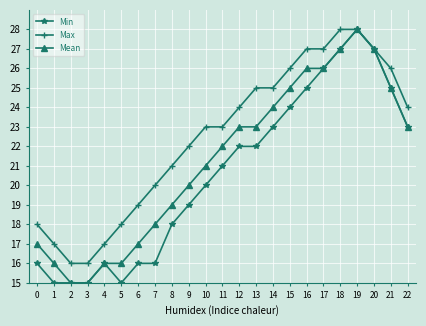

What is the difference between the highest and lowest values at 13?

3